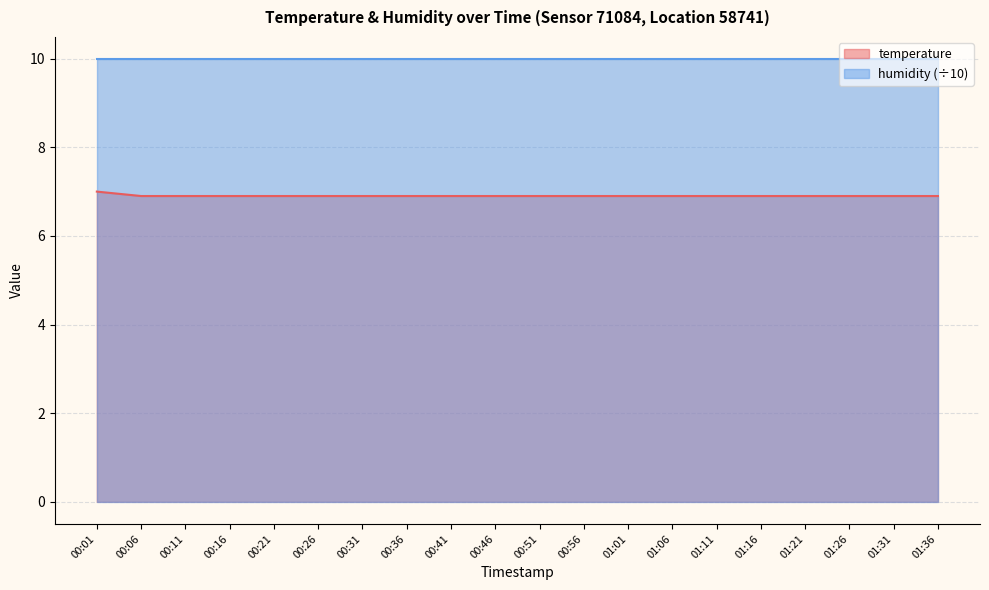

What is the value of the 3rd point from the left?

6.9